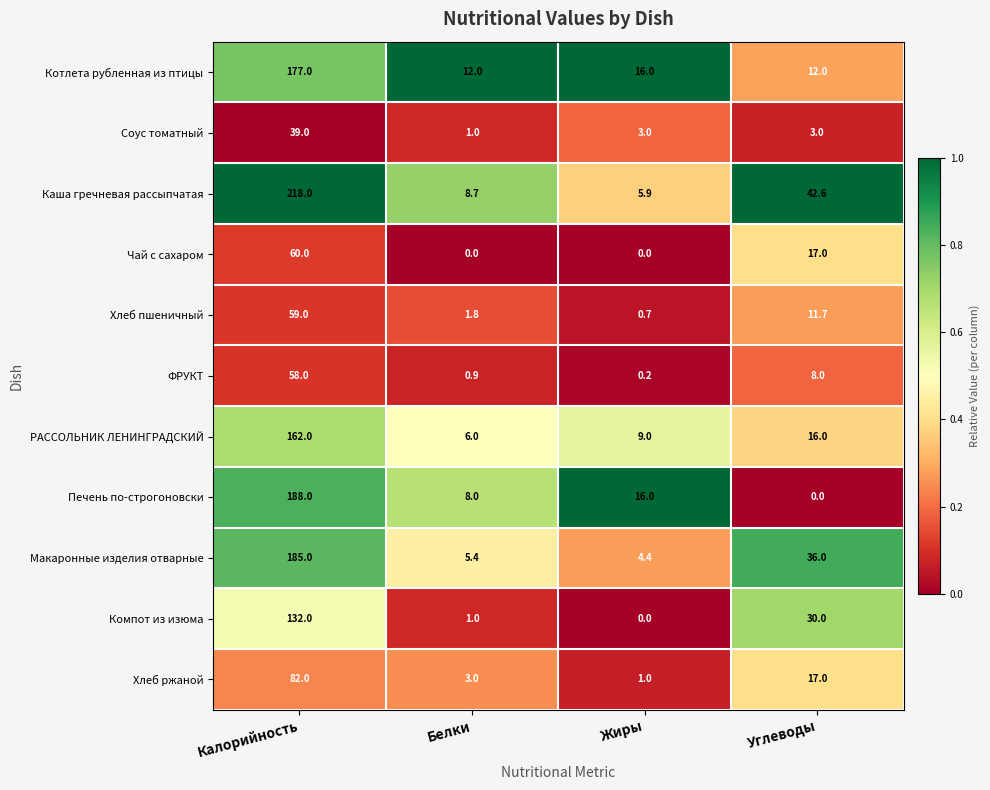

Is the value of Соус томатный at Жиры greater than the value of Котлета рубленная из птицы at Белки?

No